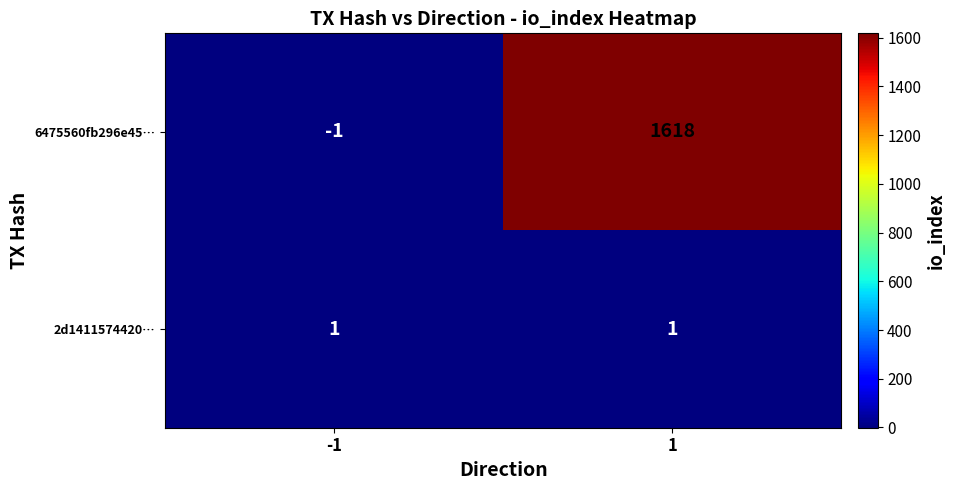

Which series has the widest spread of values?

6475560fb296e45…